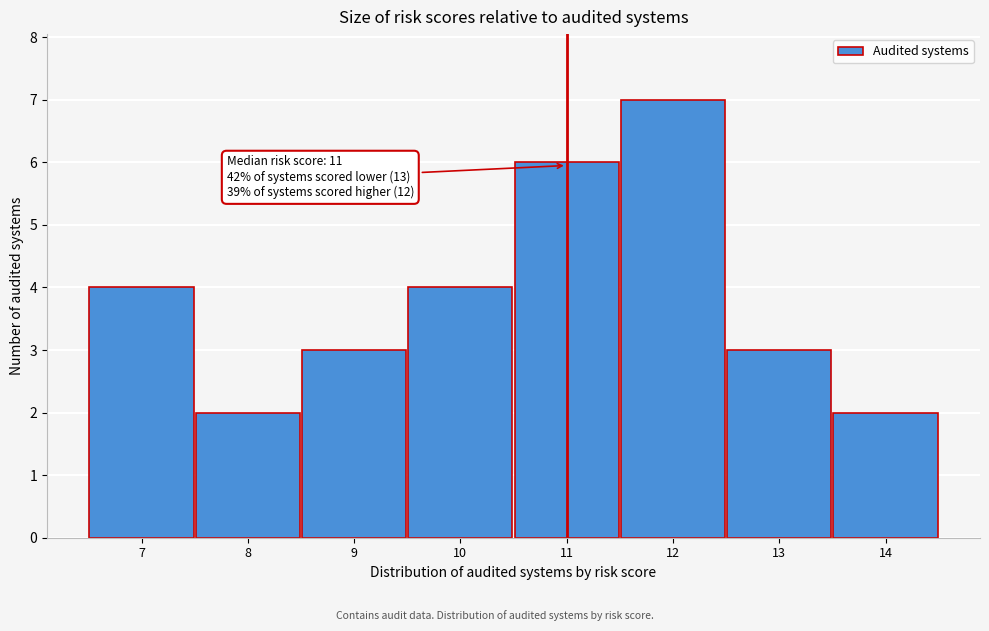

Which range on the x-axis has the tallest bar?

11.5 to 12.5